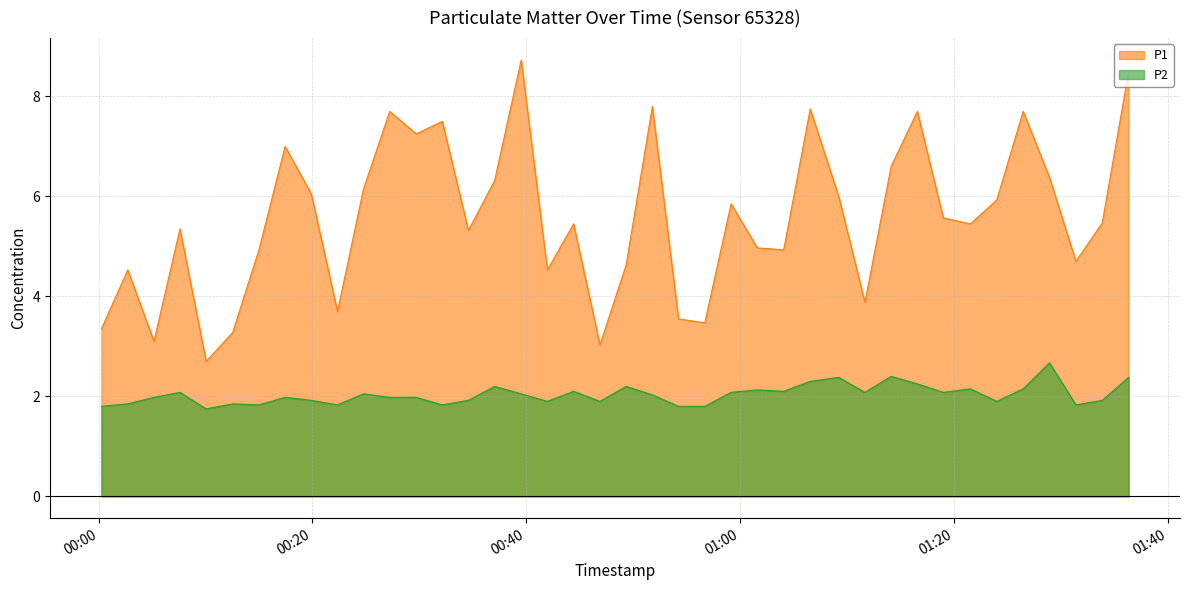

True or false: P1 and P2 cross at least once.

False